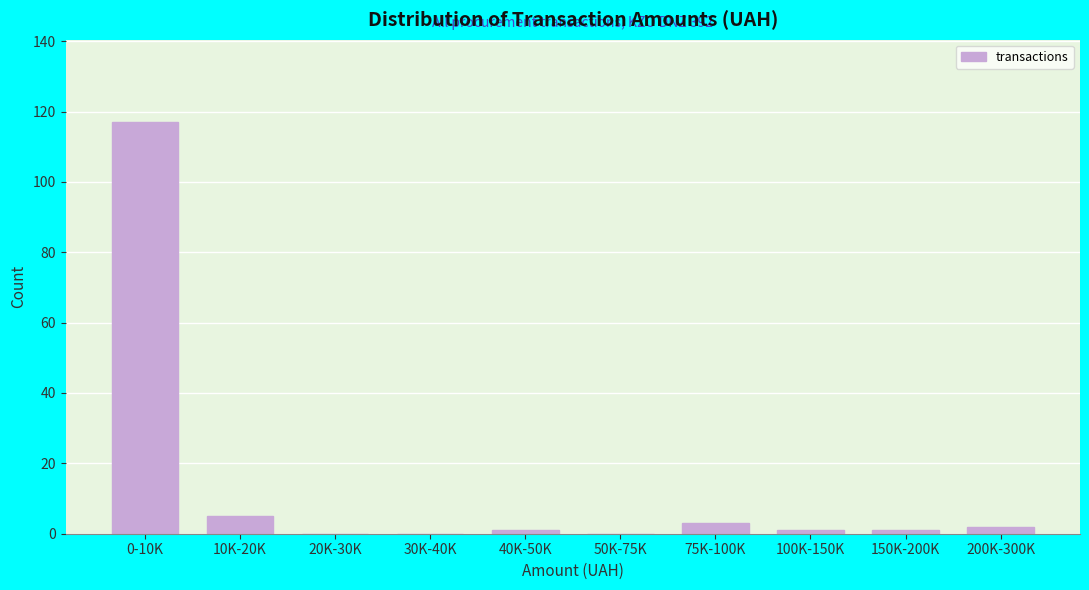

Reading left to right, what are all the values shown in this chart?

0-10K=117	10K-20K=5	20K-30K=0	30K-40K=0	40K-50K=1	50K-75K=0	75K-100K=3	100K-150K=1	150K-200K=1	200K-300K=2